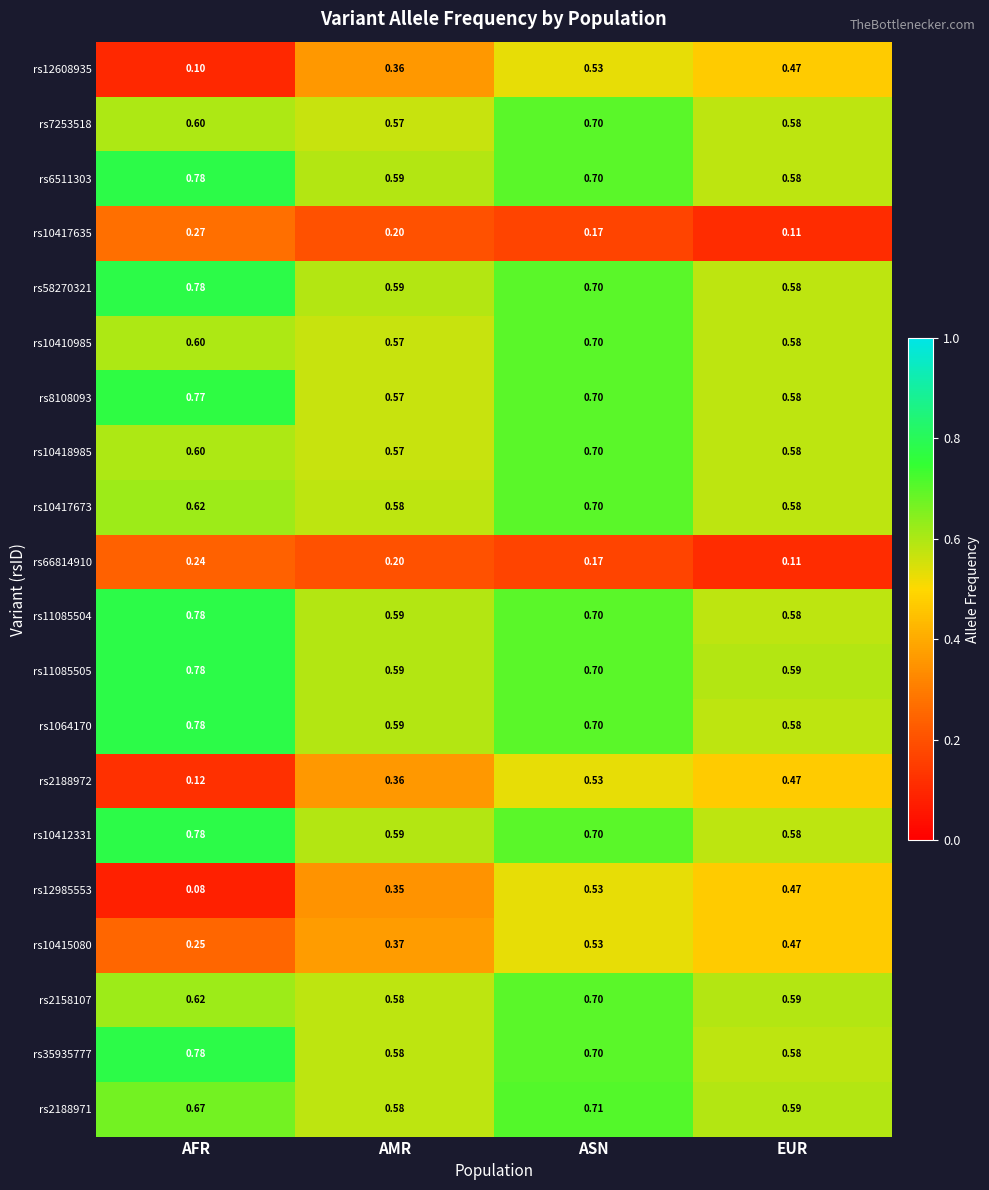

Rank the categories by rs58270321 value from lowest to highest.

EUR, AMR, ASN, AFR